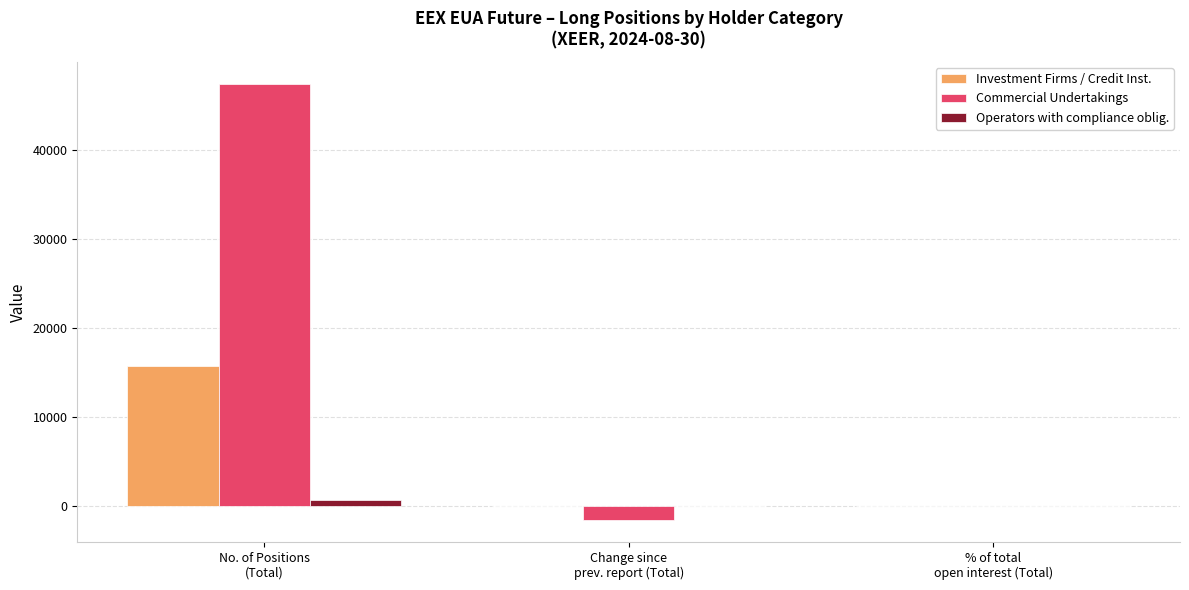

Which series has the largest total across all categories?

Commercial Undertakings